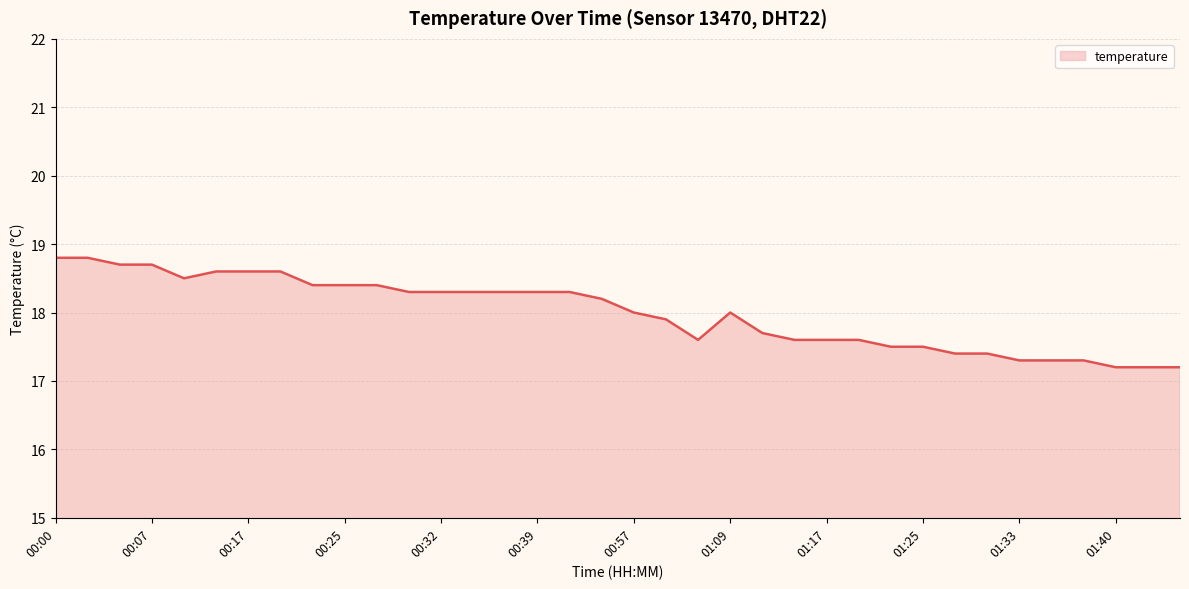

What is the maximum value shown in the chart?

18.8